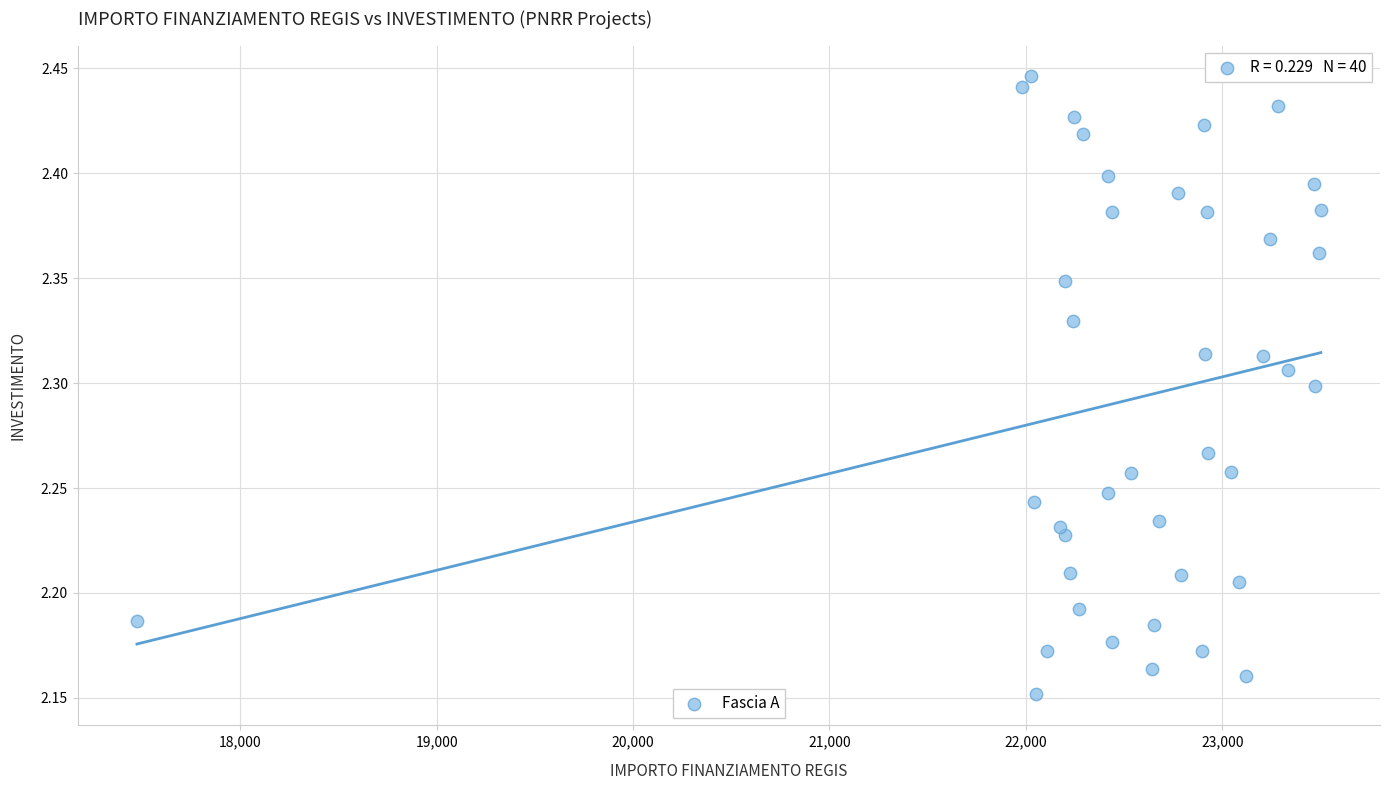

What is the range of X values (max minus min)?

6027.8